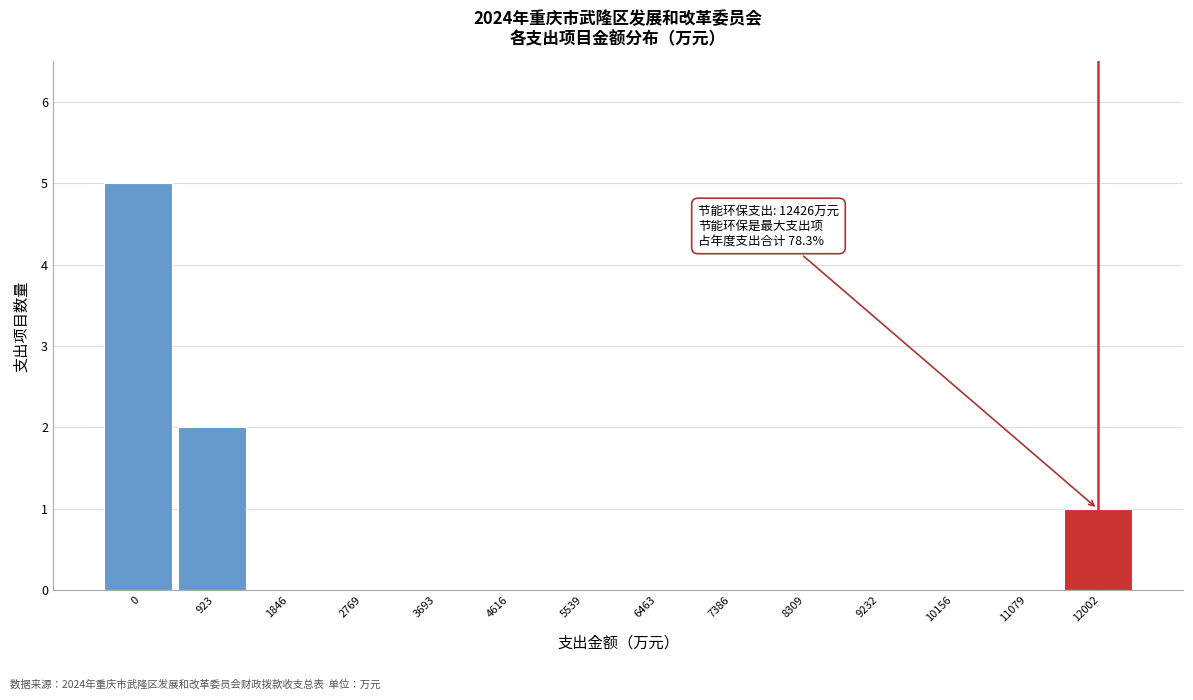

Reading right to left, extract all data points from this chart.

12002=1	11079=0	10156=0	9232=0	8309=0	7386=0	6463=0	5539=0	4616=0	3693=0	2769=0	1846=0	923=2	0=5